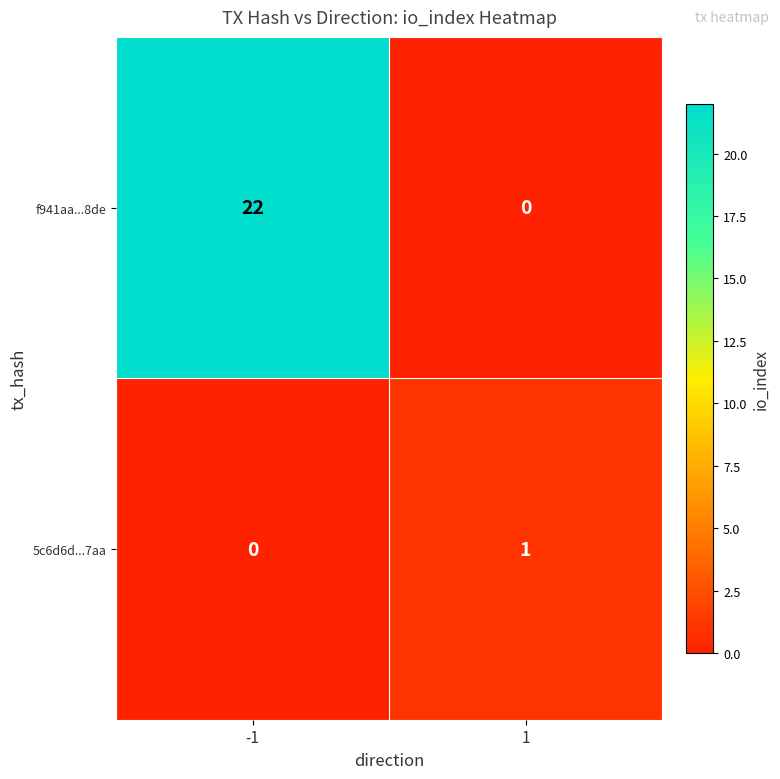

What is the total value across all series at 1?

1